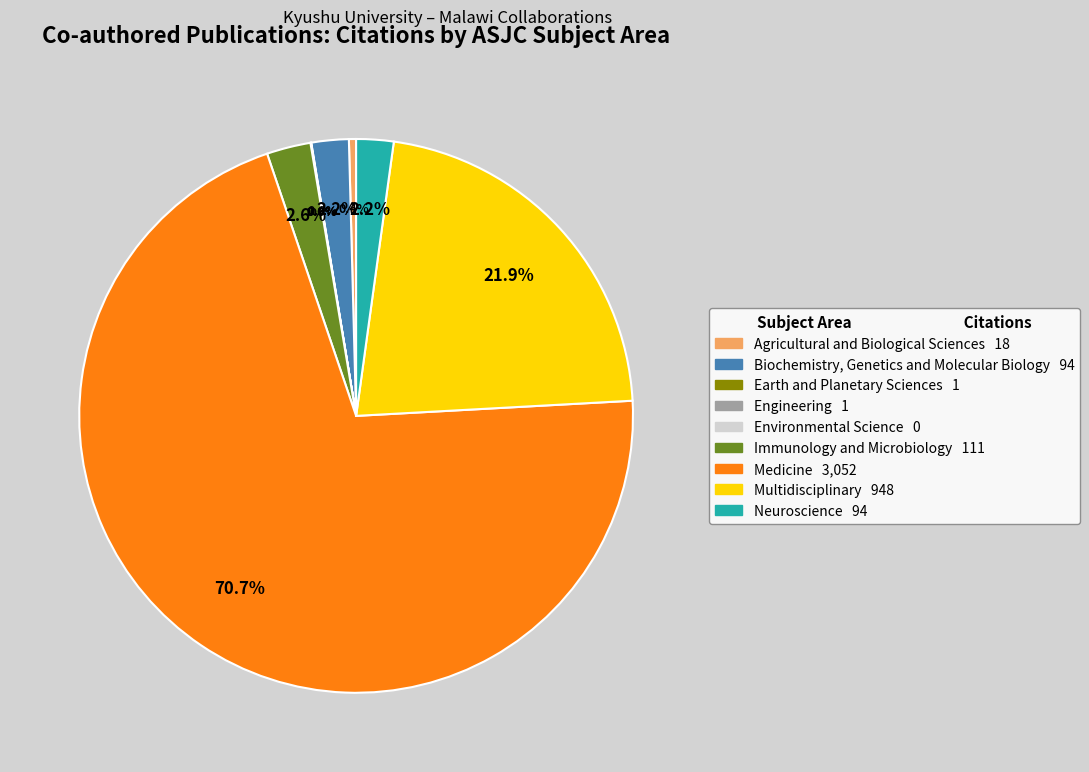

Between Environmental Science and Earth and Planetary Sciences, which is larger?

Earth and Planetary Sciences